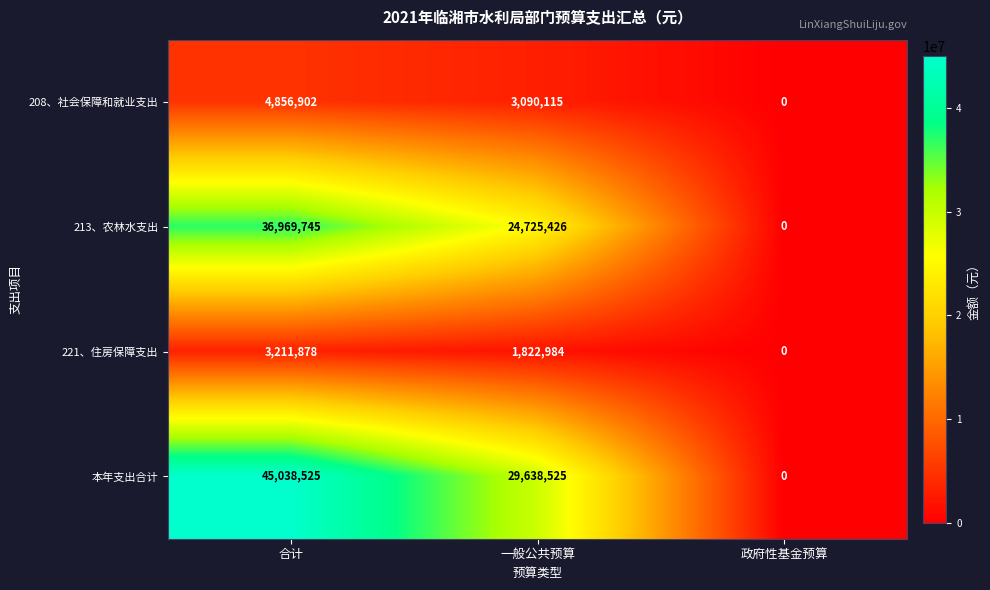

How many distinct data groups are displayed?

4